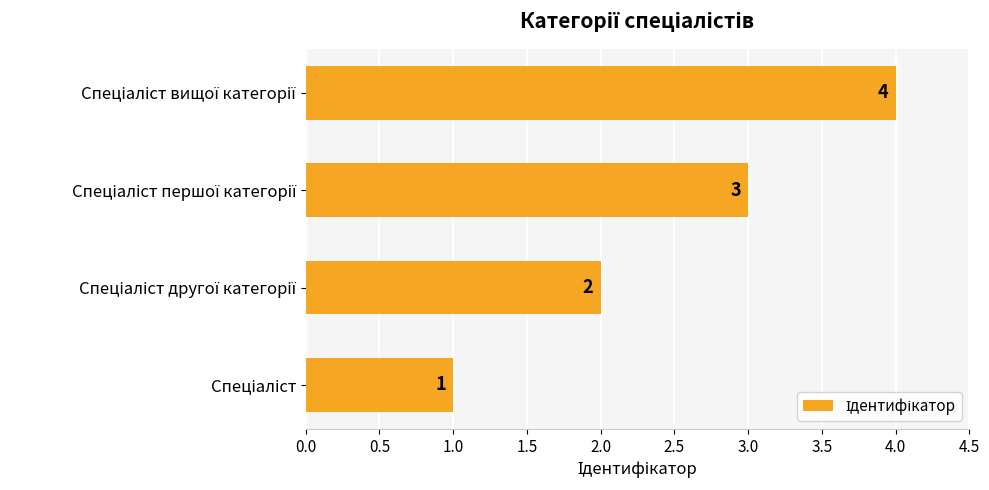

How many data points does each series have?

4